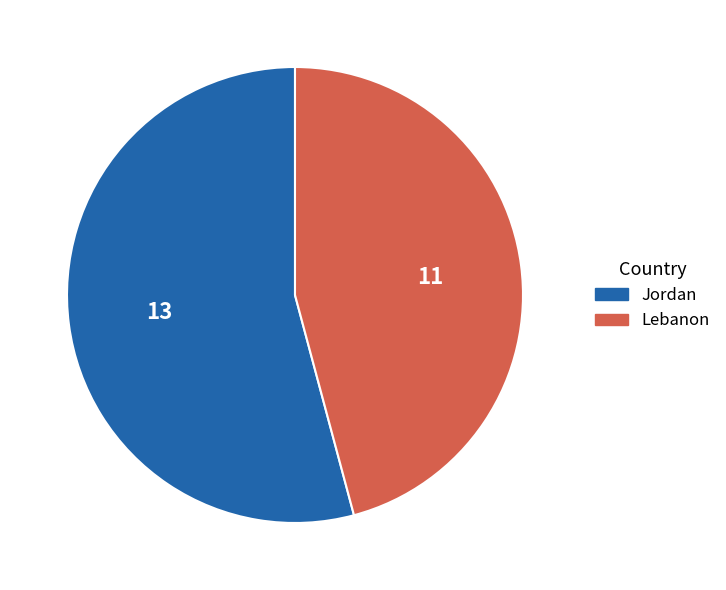

The Lebanon slice represents 46% of the pie. True or false?

True